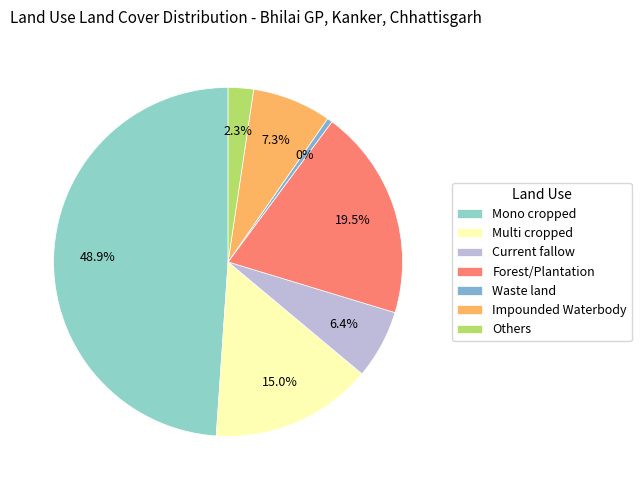

Is there a majority slice in this chart?

No